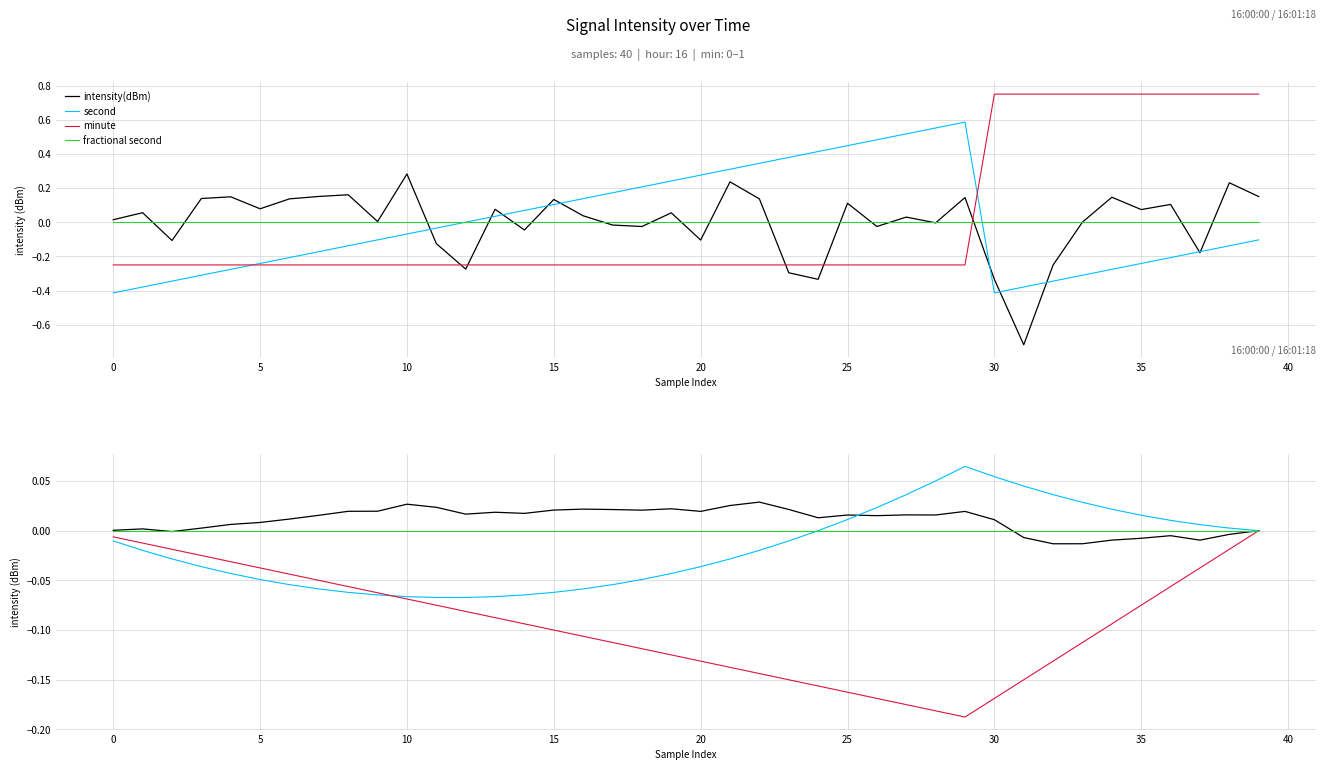

The minute series shows -0.1 at 19. True or false?

False